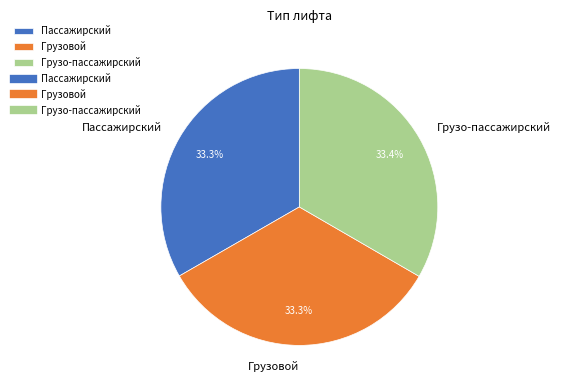

True or false: Грузовой accounts for 23% of the total.

False